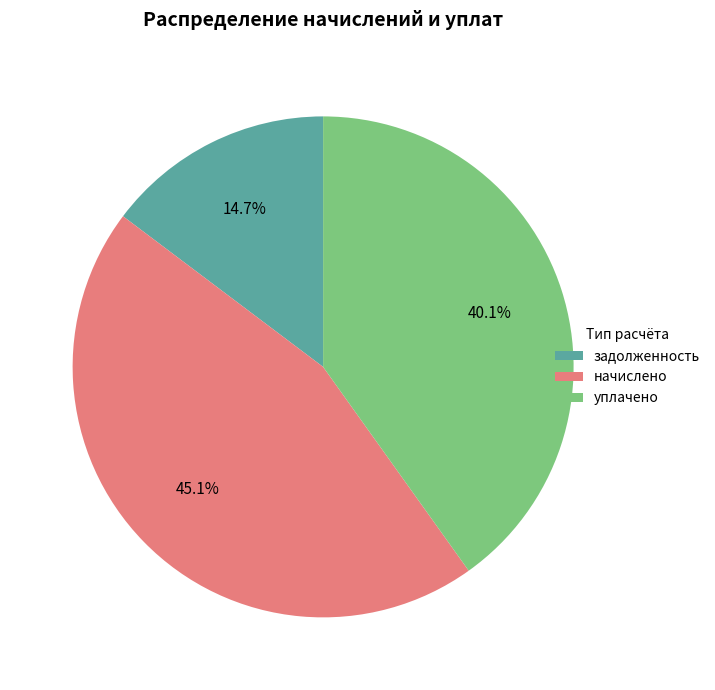

What percentage is NOT represented by начислено?

54.9%